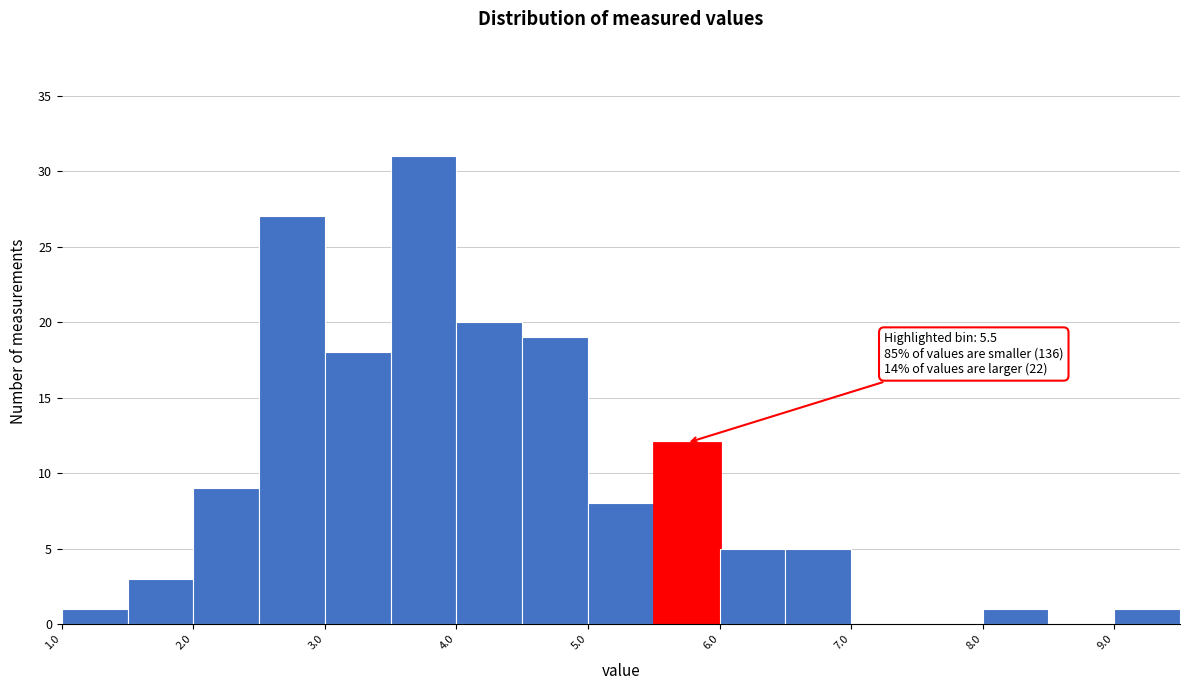

Over which range of the x-axis is the bar tallest?

3.5 to 4.0